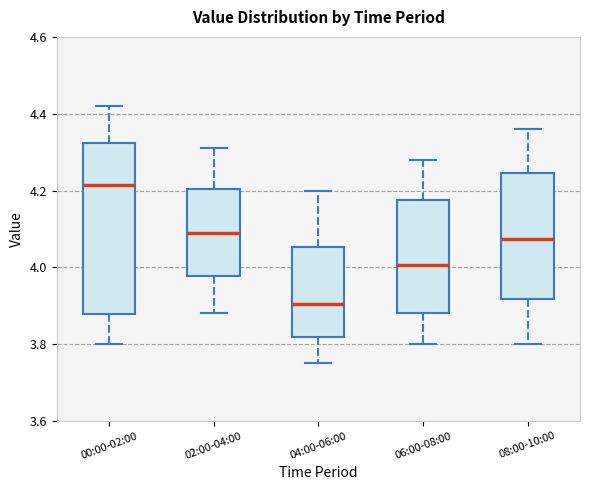

Reading left to right, read every box against the y-axis: the position of its median line, the range the box covers, and the ends of its whiskers. The values are not printed on the chart, so give them approximately, as read against the axis.

00:00-02:00: median 4.22, box 3.88 to 4.32, whiskers 3.80 to 4.42
02:00-04:00: median 4.10, box 3.98 to 4.20, whiskers 3.88 to 4.32
04:00-06:00: median 3.90, box 3.82 to 4.06, whiskers 3.76 to 4.20
06:00-08:00: median 4.00, box 3.88 to 4.18, whiskers 3.80 to 4.28
08:00-10:00: median 4.08, box 3.92 to 4.24, whiskers 3.80 to 4.36